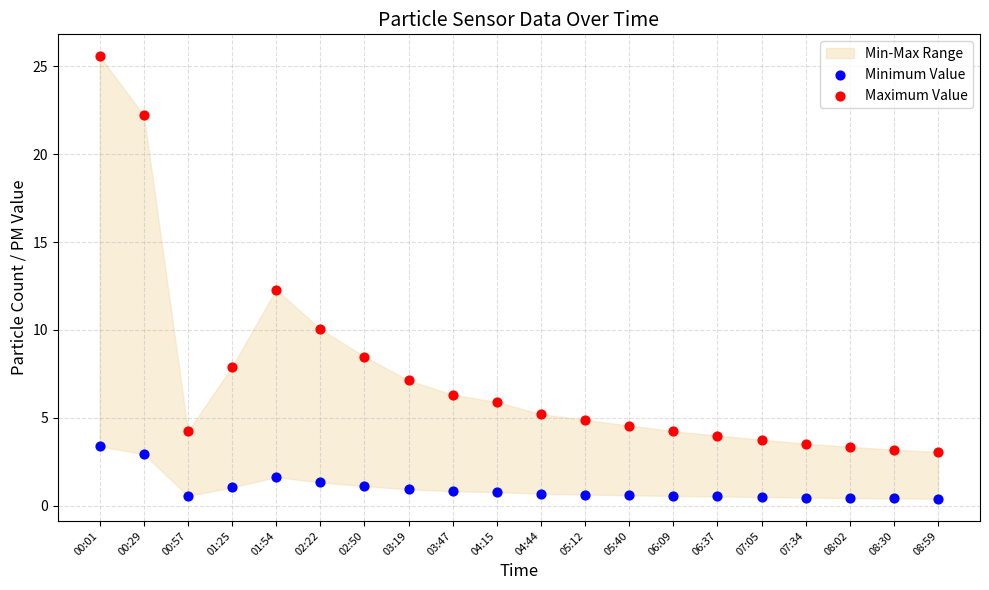

Which series reaches the maximum Y coordinate?

Maximum Value